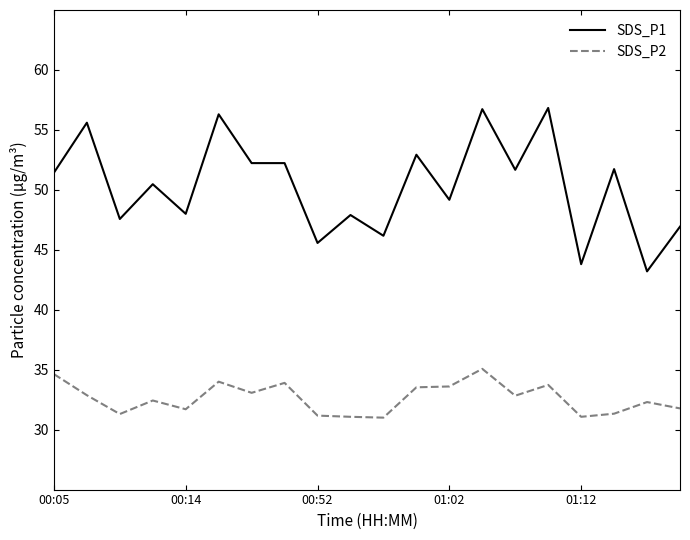

Which series has the largest range (max minus min)?

SDS_P1